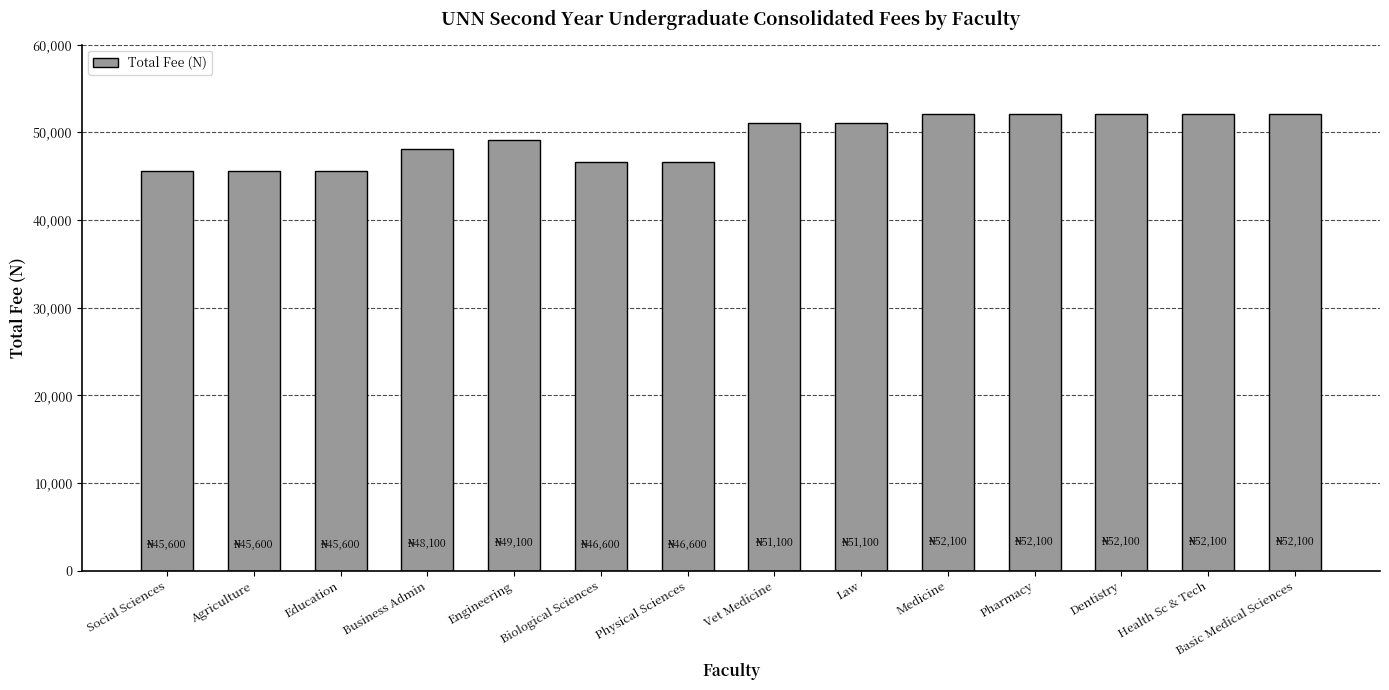

What is the average value?

49279